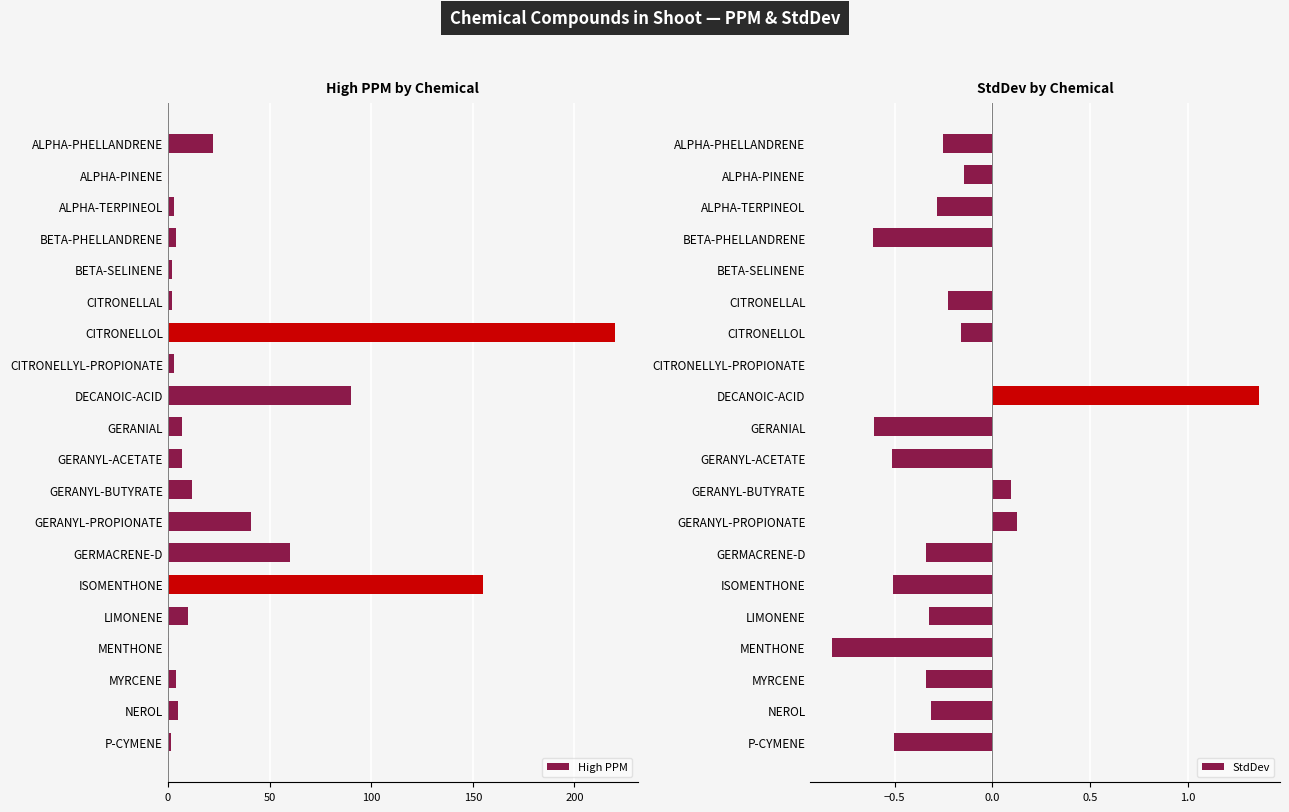

What is the smallest value displayed?

-0.8